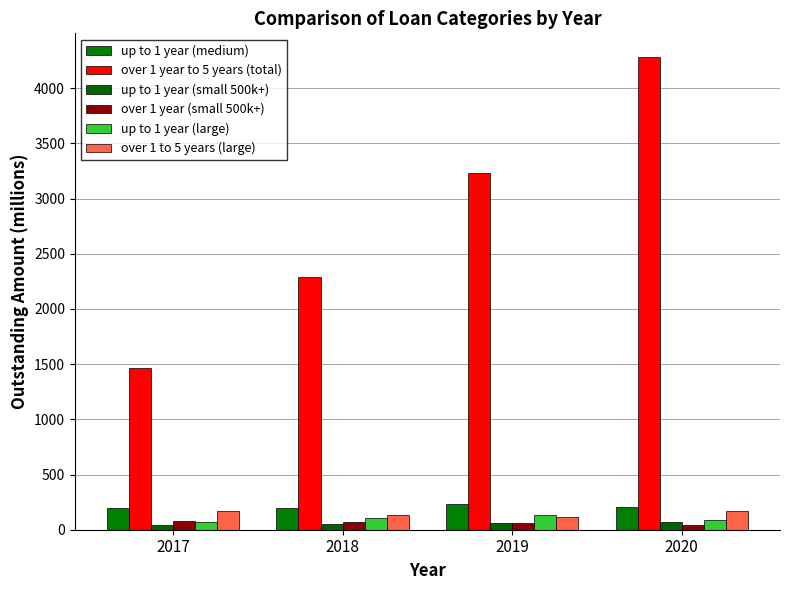

How many values in the over 1 year to 5 years (total) series are below 3229?

2